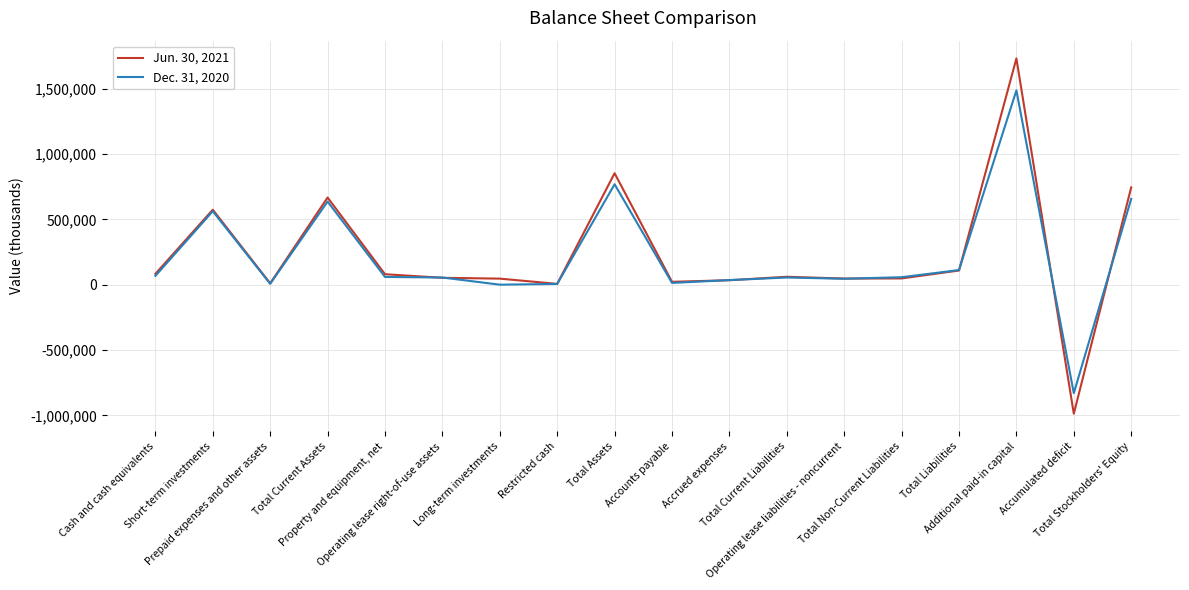

How many lines are shown in the chart?

2